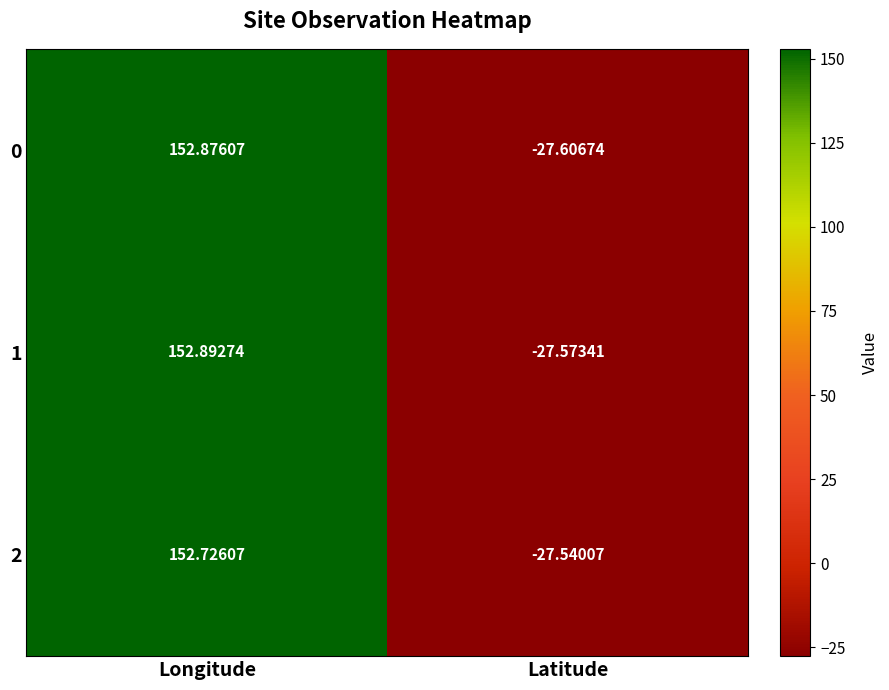

Where does the 1 series first go above 152?

Longitude